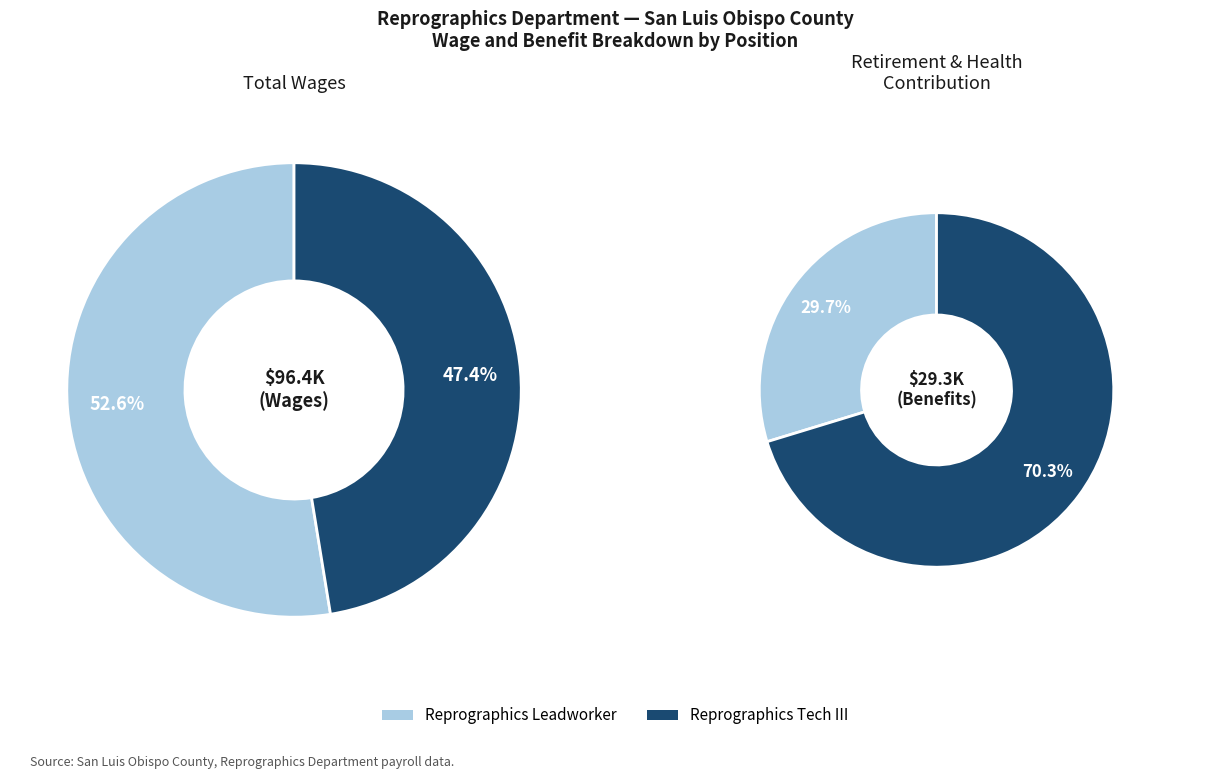

Between Reprographics Leadworker and Reprographics Tech III, which is larger?

Reprographics Leadworker